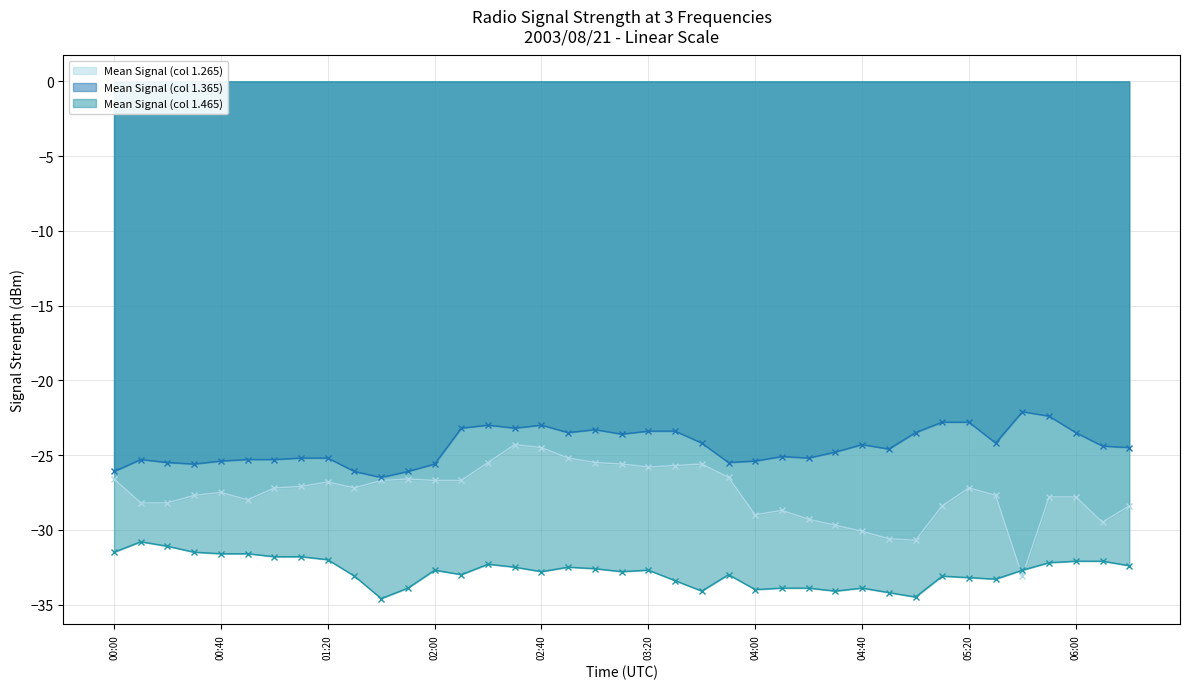

Rank the series at 33 from lowest to highest value.

Mean Signal (col 1.465) (line), Mean Signal (col 1.265) (line), Mean Signal (col 1.365) (line)